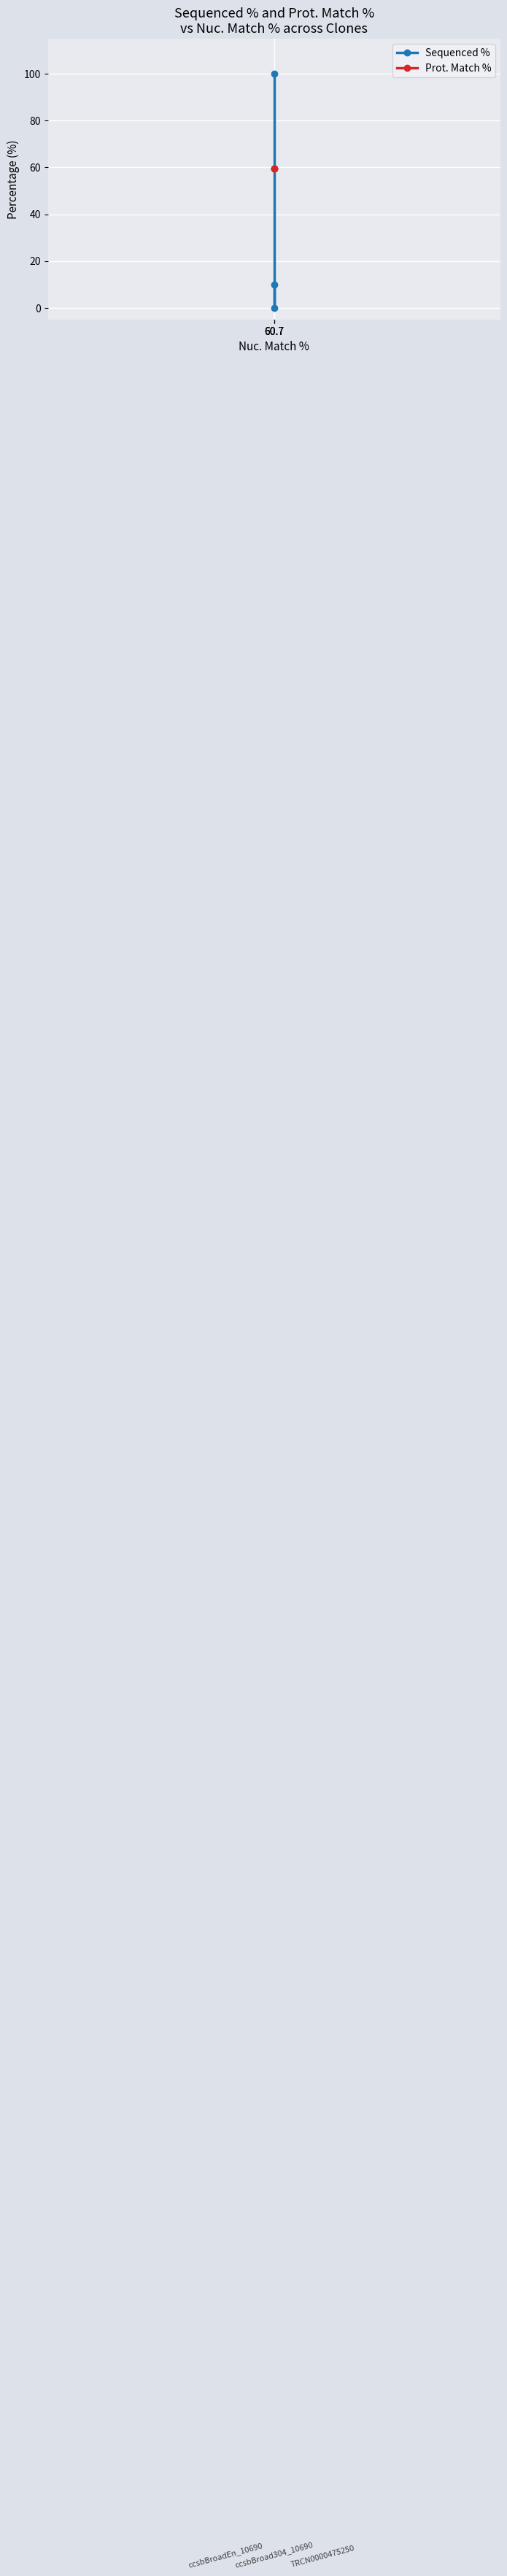

At which label is Sequenced % closest to 50?

60.7